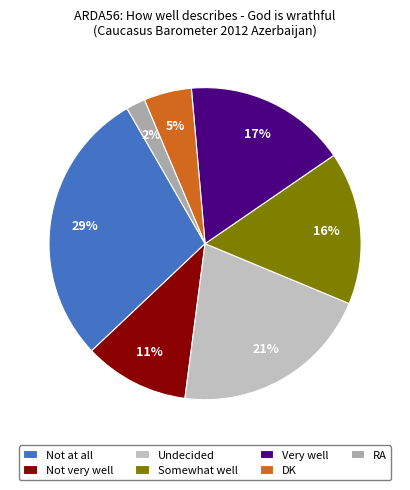

How many segments does this pie chart have?

7